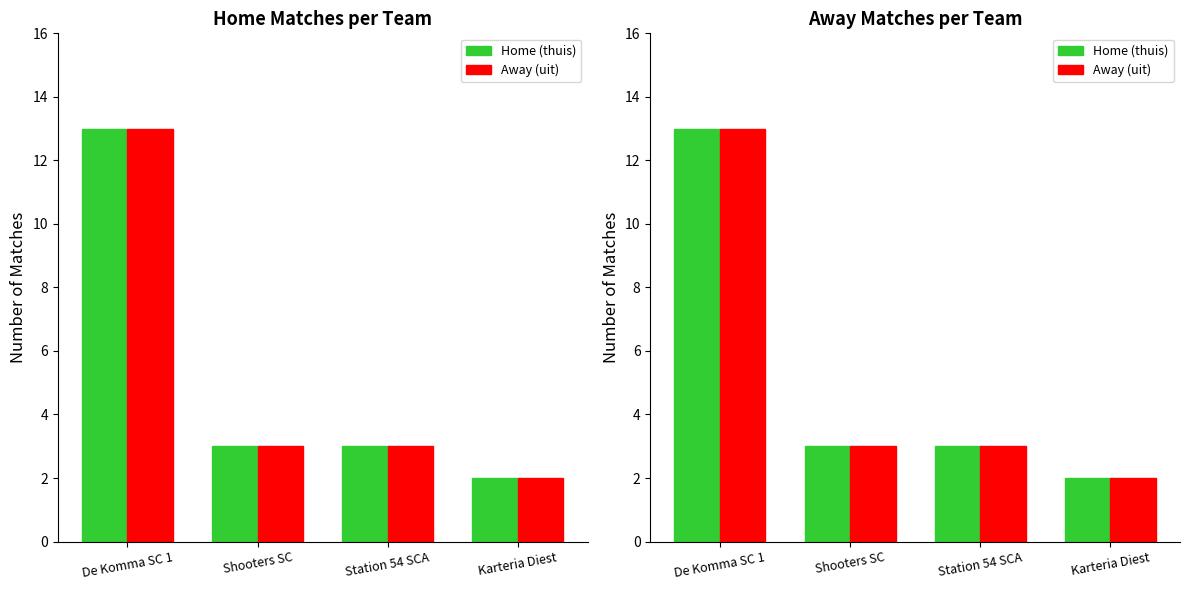

What is the total value across all series at De Komma SC 1?

26